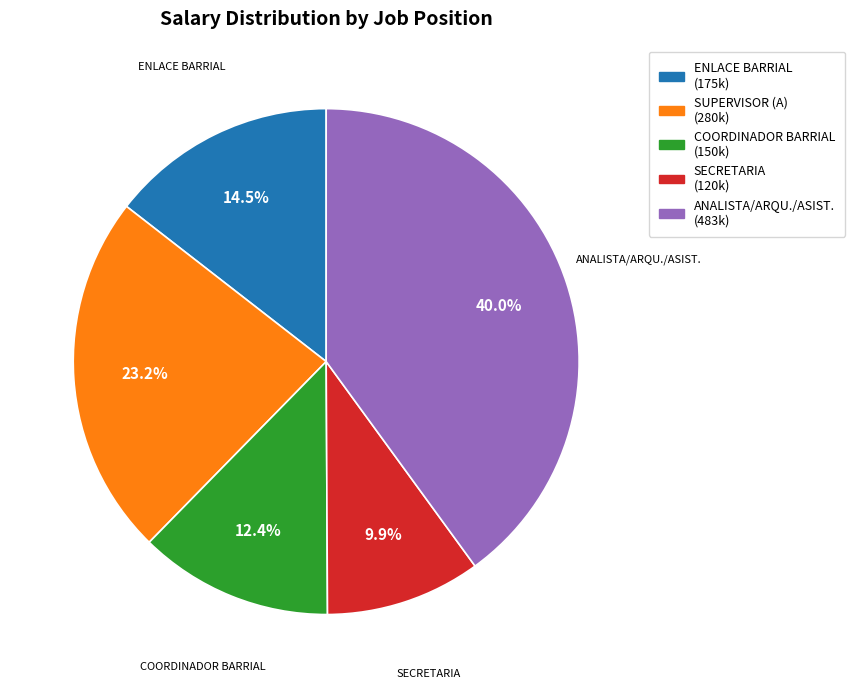

How many slices are in this pie chart?

5